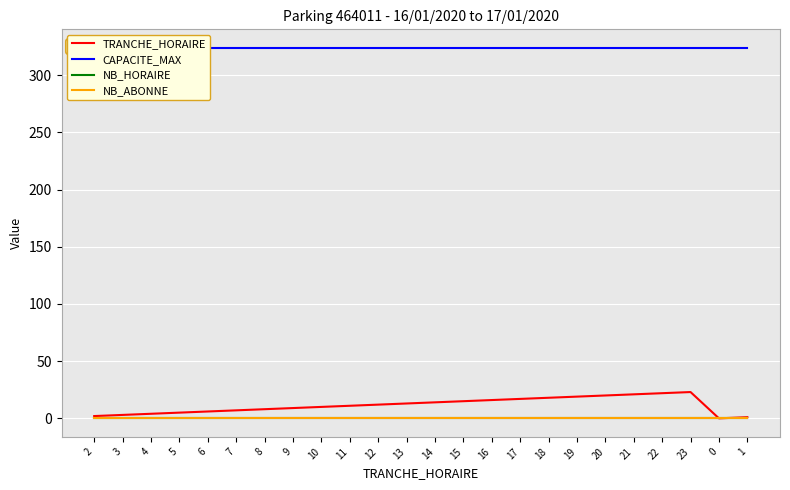

Which series has the largest total across all categories?

CAPACITE_MAX